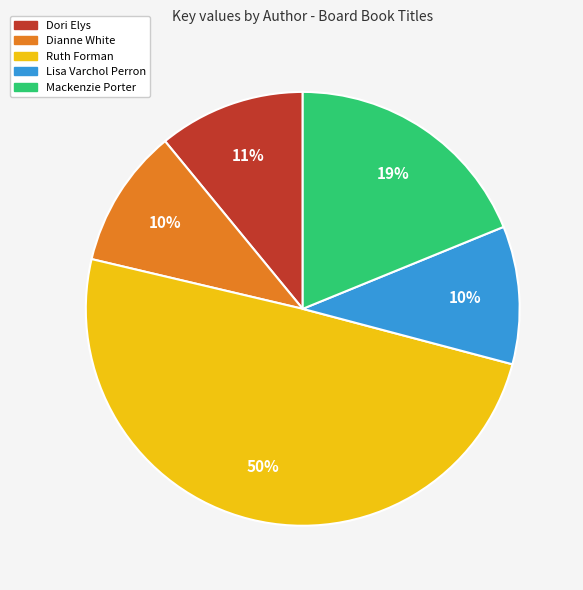

Is there any slice that represents more than half of the pie?

No